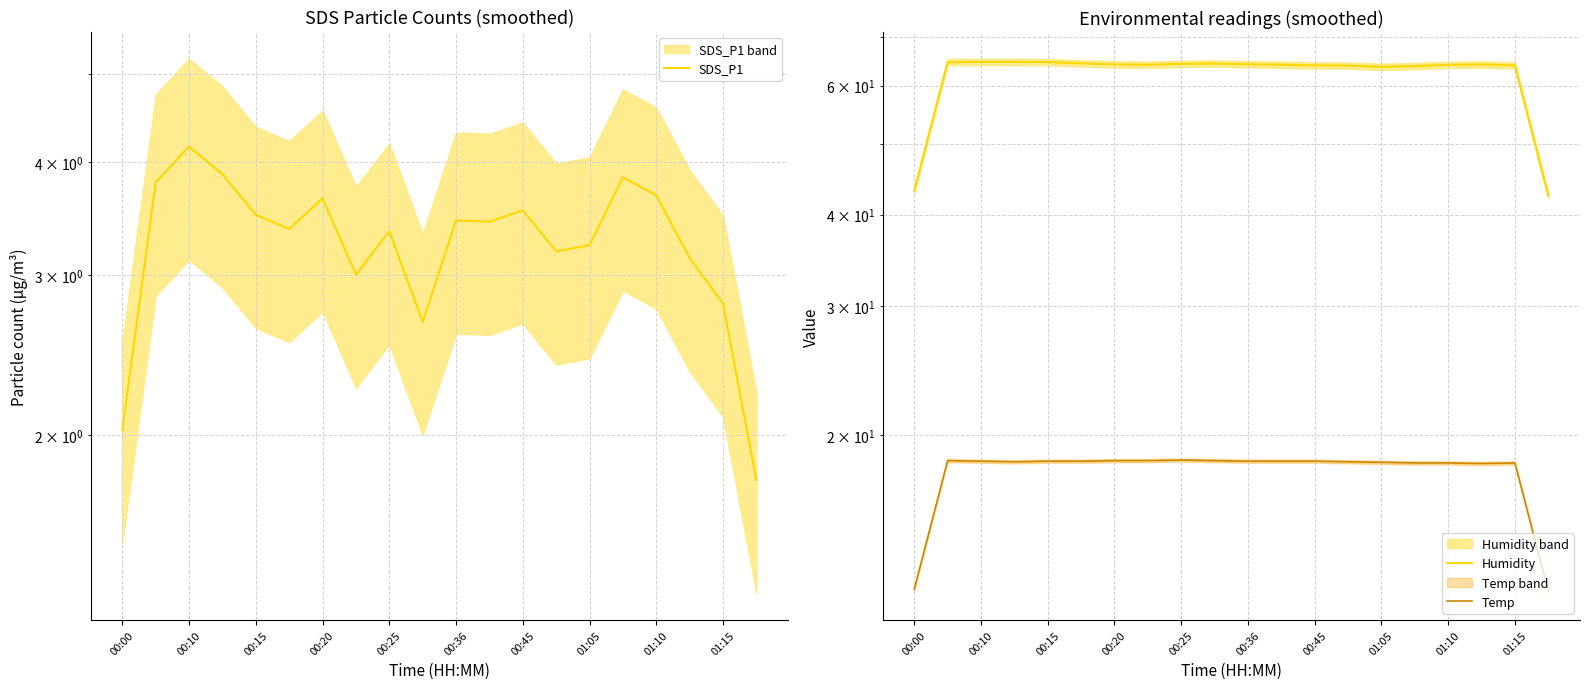

Which series has the largest range (max minus min)?

Humidity